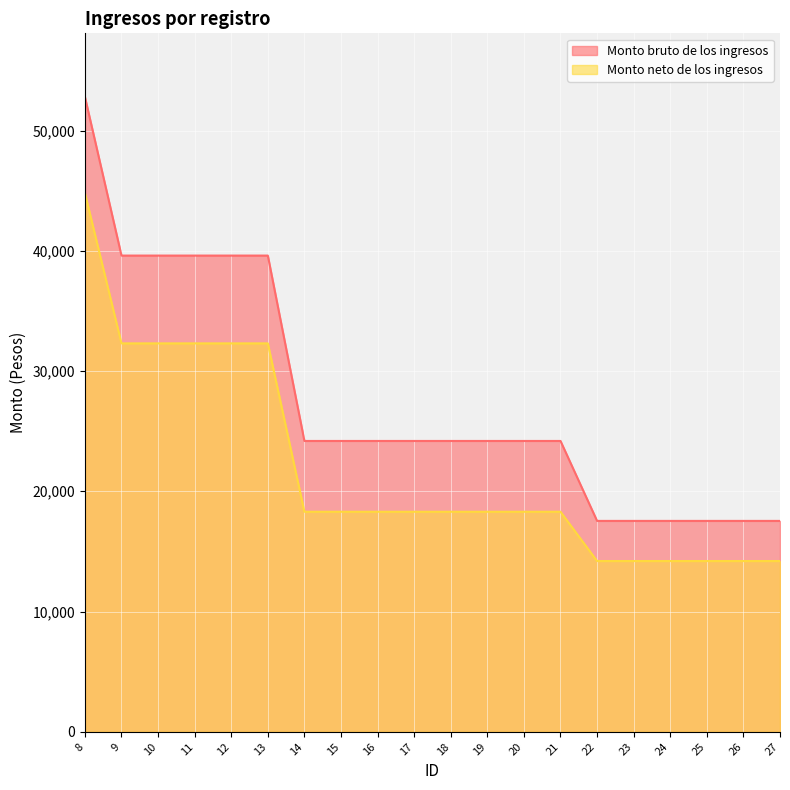

Which series has the widest spread of values?

Monto bruto de los ingresos